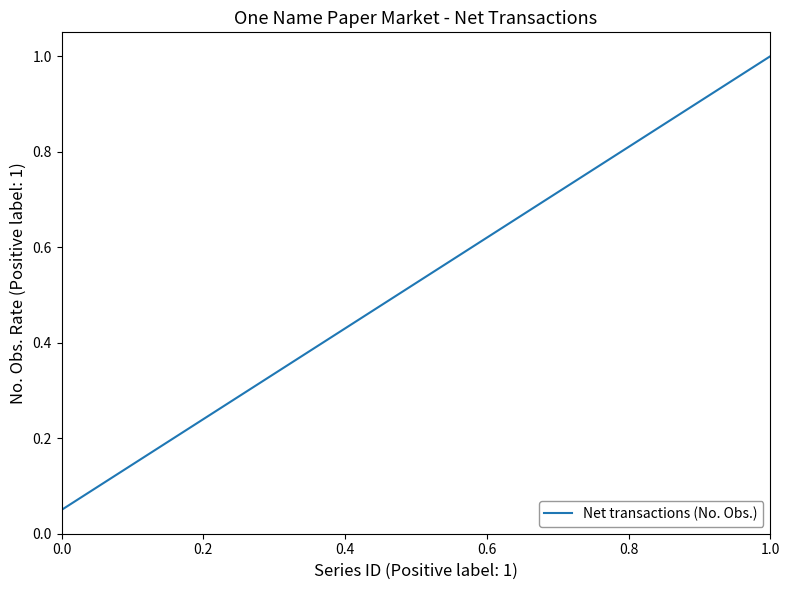

True or false: the data has more than 0 interior local peaks.

False